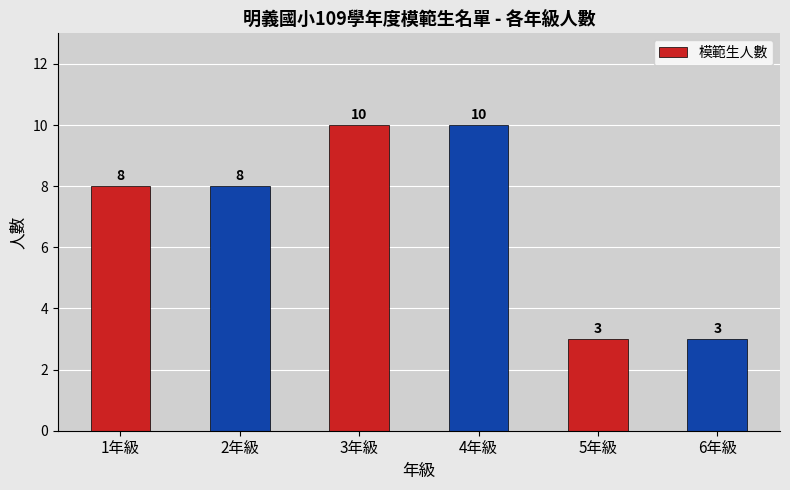

Reading left to right, what are all the values shown in this chart?

1年級=8	2年級=8	3年級=10	4年級=10	5年級=3	6年級=3